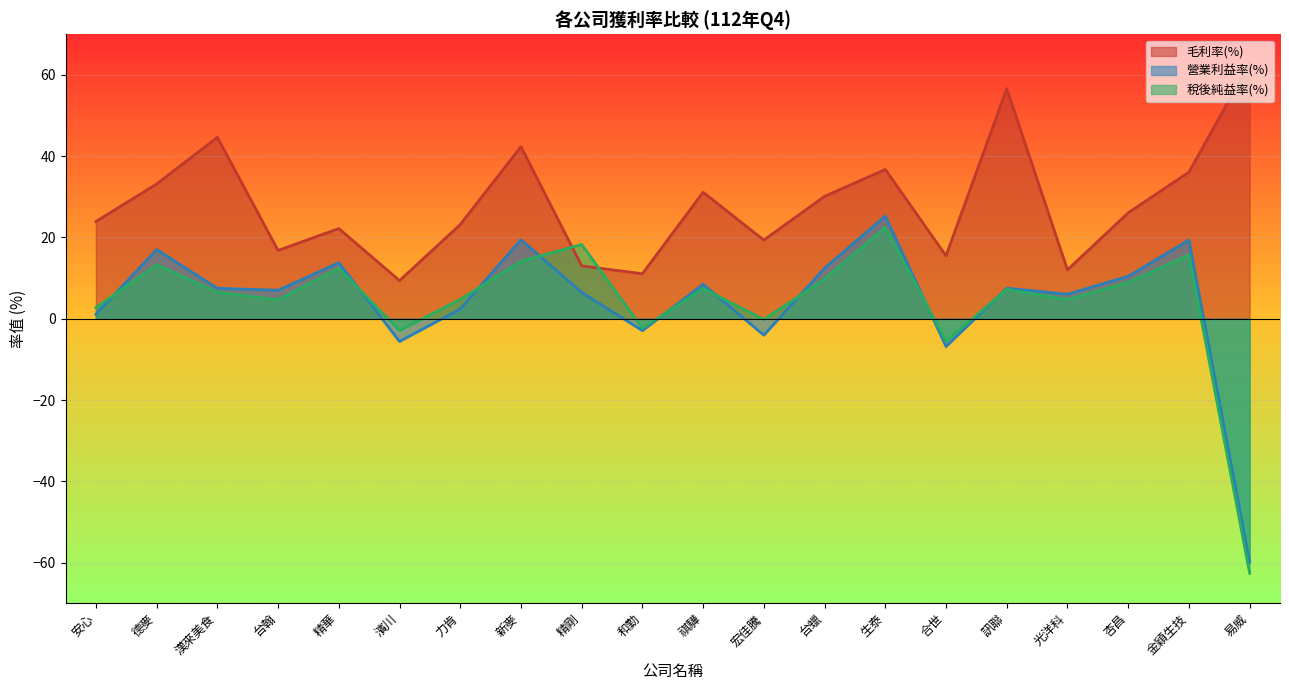

How many lines are shown in the chart?

3